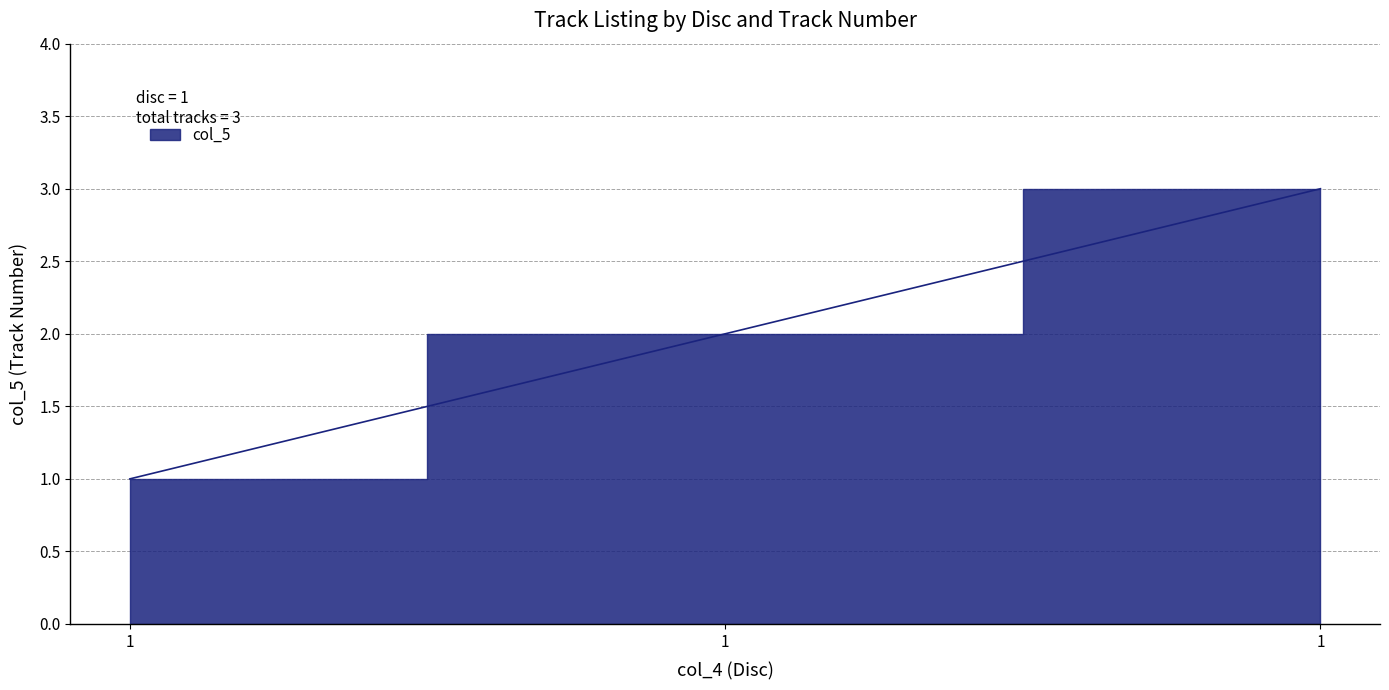

How many lines are shown in the chart?

1